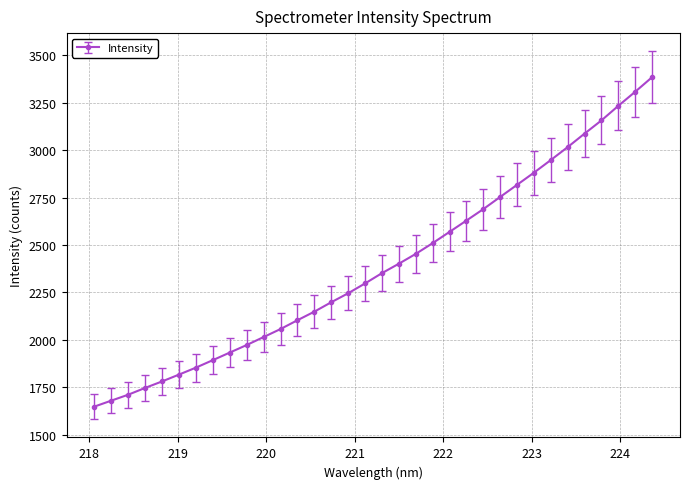

What is the difference between the second highest and minimum values?

1660.0